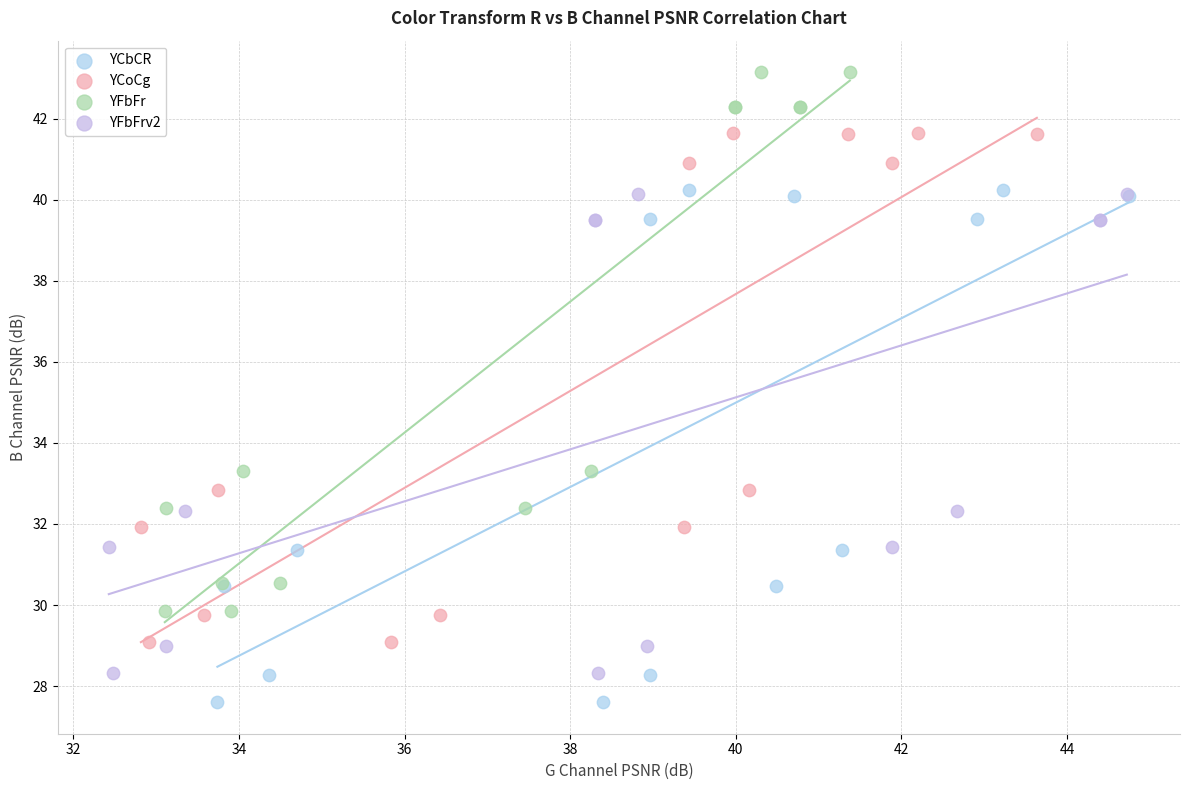

Which series has the widest spread of Y values?

YFbFr